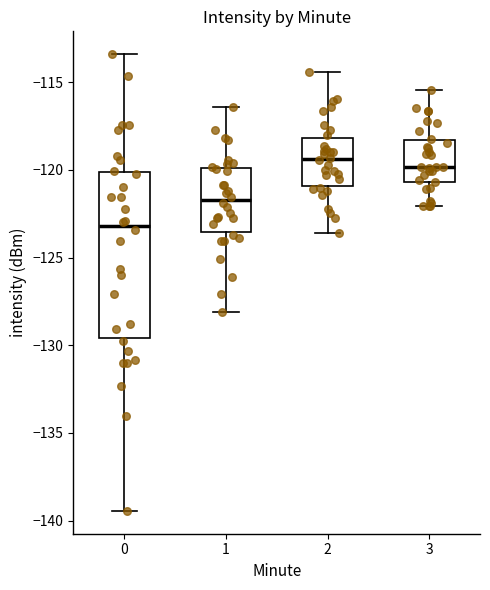

Where is the lower edge of the box at x = 0 on the y-axis? The values are not printed on the chart, so give them approximately, as read against the axis.

-129.5